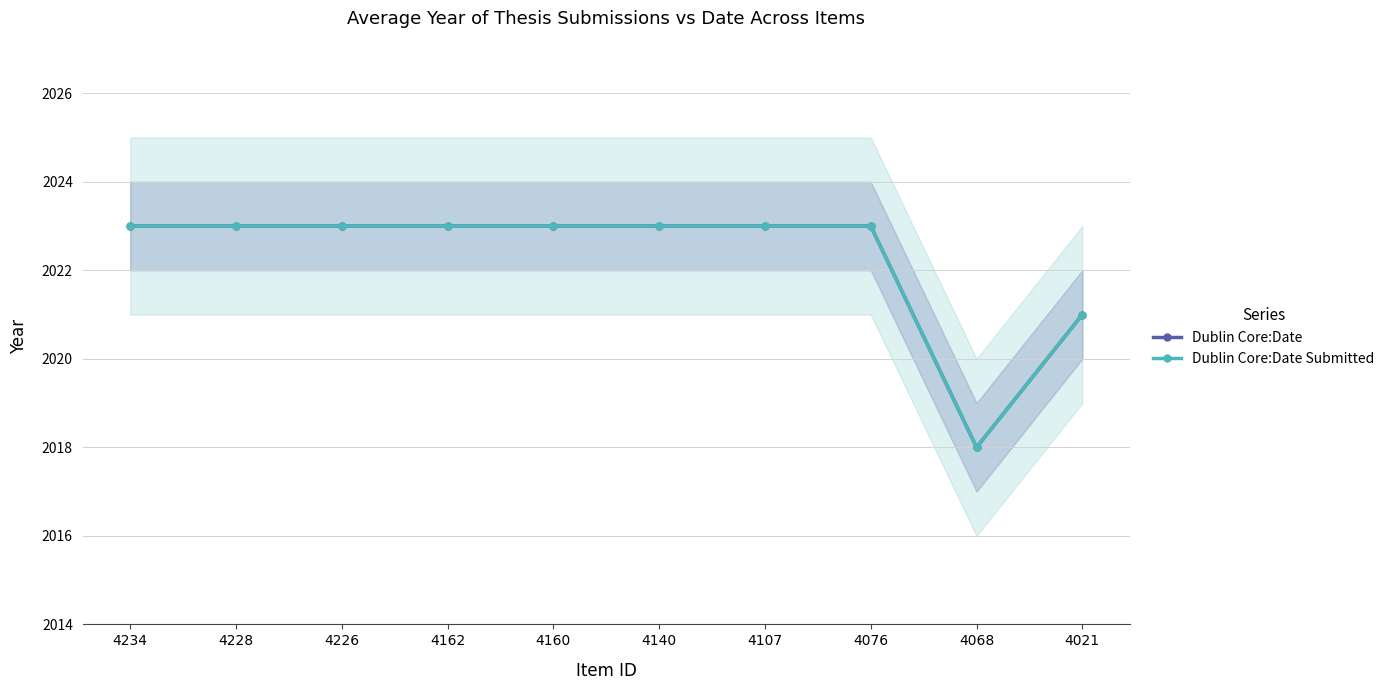

Reading left to right, transcribe all the data shown in this chart.

Dublin Core:Date: 2023	2023	2023	2023	2023	2023	2023	2023	2018	2021
Dublin Core:Date Submitted: 2023	2023	2023	2023	2023	2023	2023	2023	2018	2021